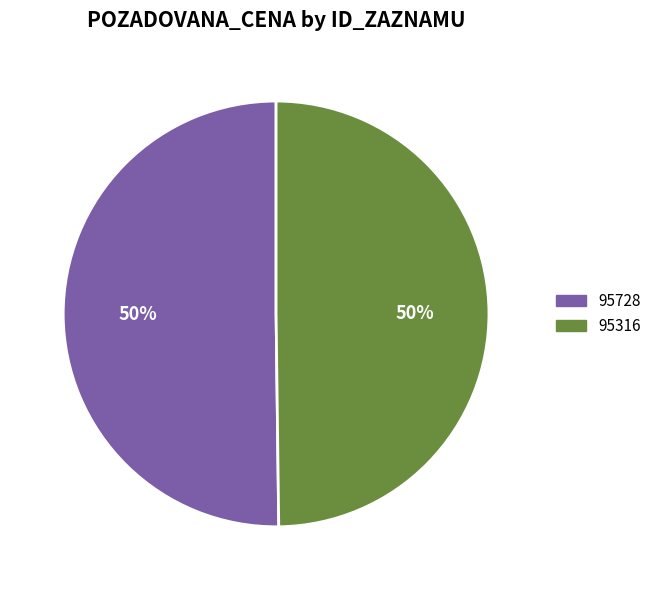

True or false: 95728 accounts for 50% of the total.

True